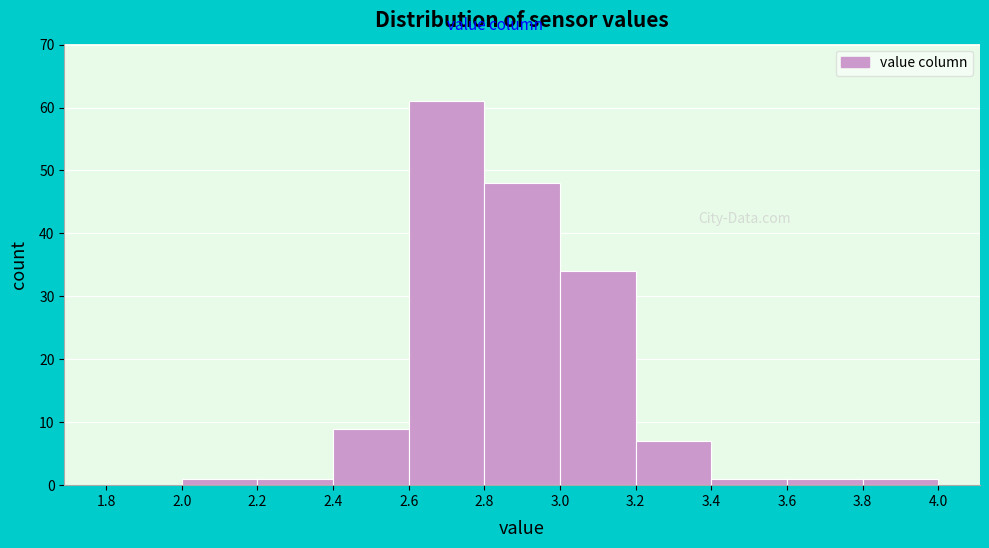

Which range on the x-axis has the tallest bar?

2.6 to 2.8